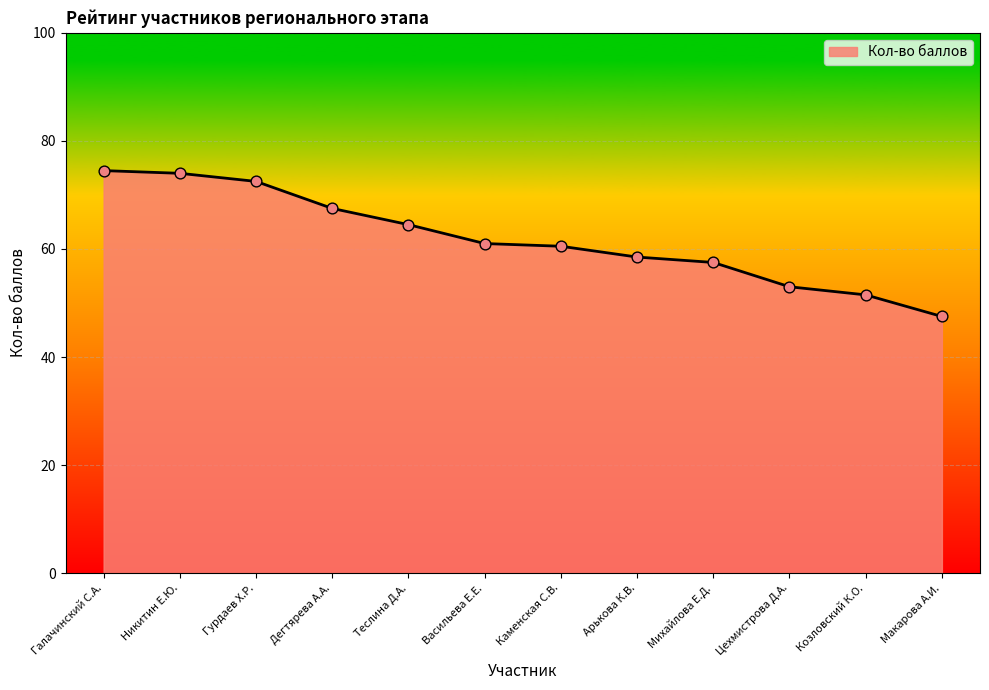

Between Васильева Е.Е. and Теслина Д.А., which is larger?

Теслина Д.А.